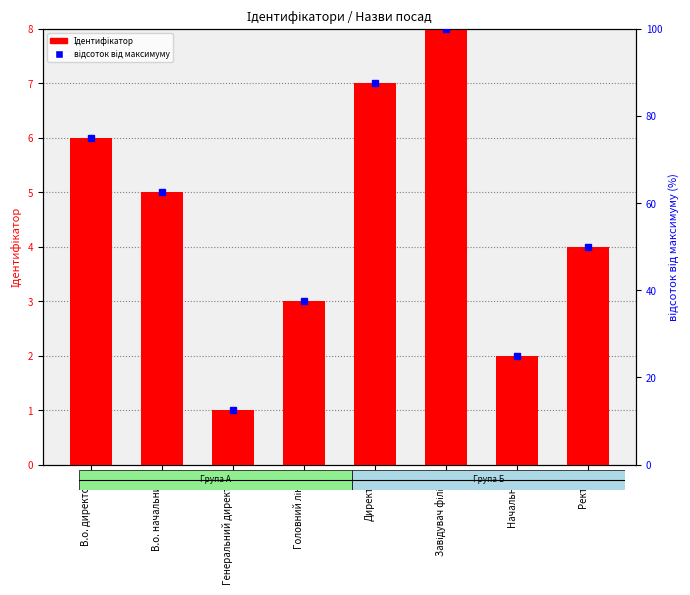

The value of відсоток від максимуму at Директор is 152.5. True or false?

False